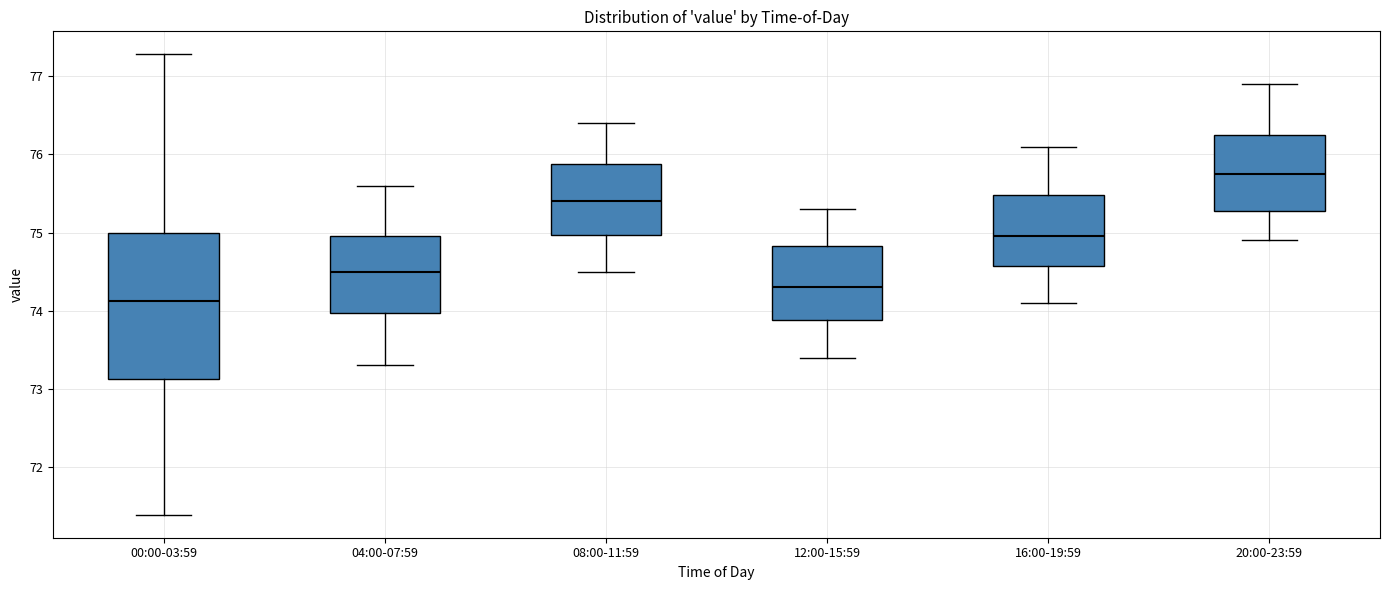

Reading left to right, read every box against the y-axis: the position of its median line, the range the box covers, and the ends of its whiskers. The values are not printed on the chart, so give them approximately, as read against the axis.

00:00-03:59: median 74.1, box 73.1 to 75.0, whiskers 71.4 to 77.3
04:00-07:59: median 74.5, box 74.0 to 75.0, whiskers 73.3 to 75.6
08:00-11:59: median 75.4, box 75.0 to 75.9, whiskers 74.5 to 76.4
12:00-15:59: median 74.3, box 73.9 to 74.8, whiskers 73.4 to 75.3
16:00-19:59: median 75.0, box 74.6 to 75.5, whiskers 74.1 to 76.1
20:00-23:59: median 75.8, box 75.3 to 76.3, whiskers 74.9 to 76.9